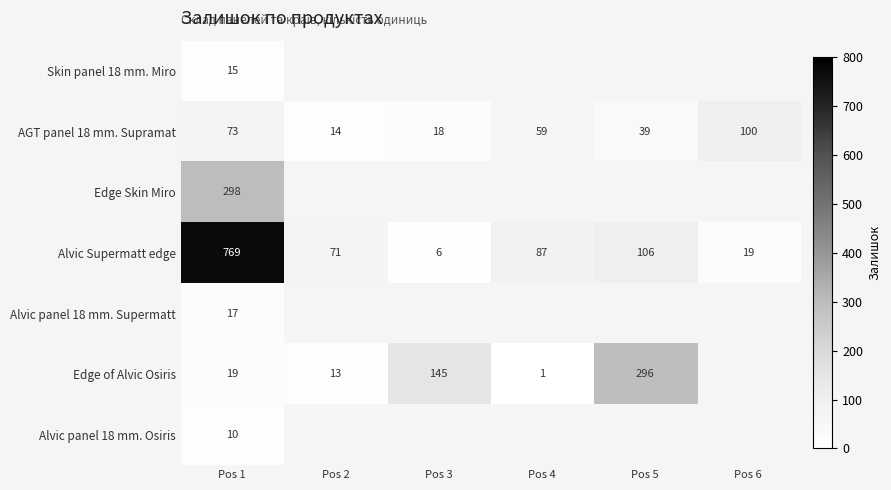

At which category is the sum across all series the highest?

Pos 1